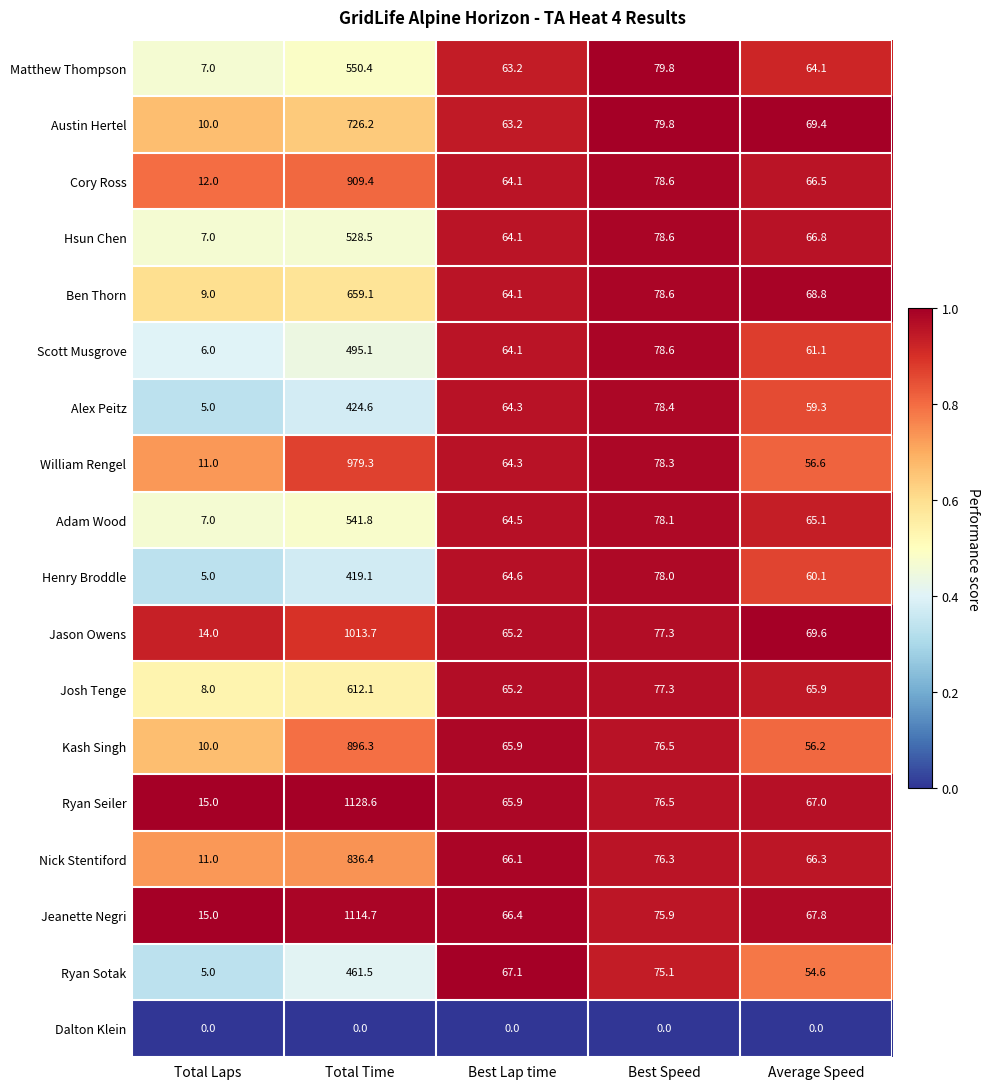

What is the difference between the highest and lowest values at Best Speed?

79.8